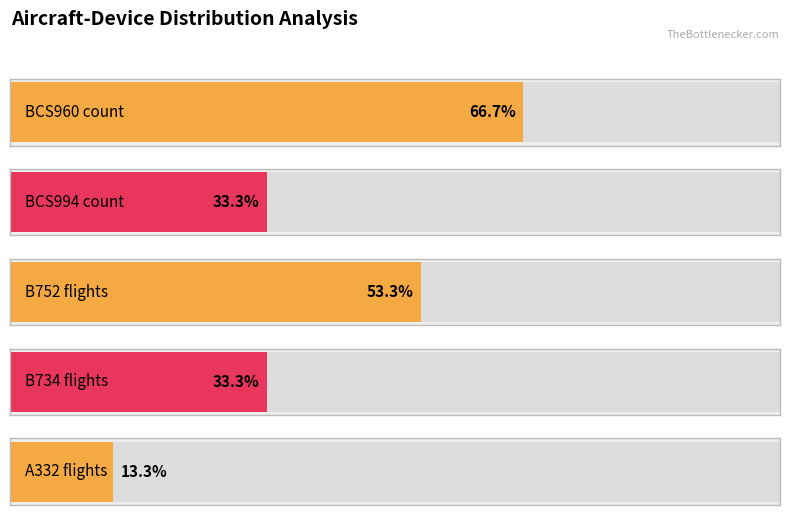

Is the value of BCS960 at A332 greater than the value of BCS994 at B752?

Yes